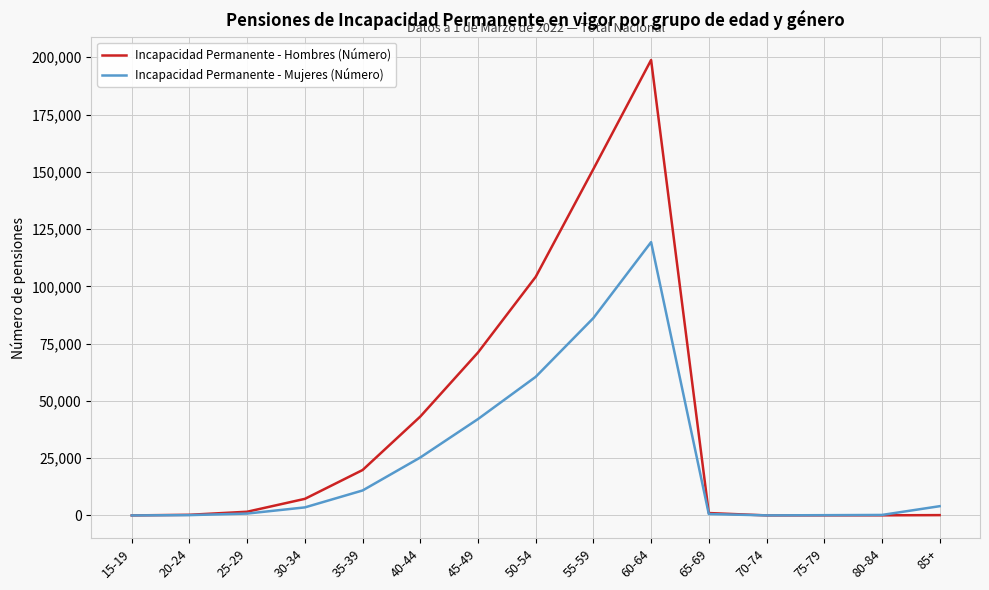

Which series ends up on top after the final intersection of Incapacidad Permanente - Mujeres (Número) and Incapacidad Permanente - Hombres (Número)?

Incapacidad Permanente - Mujeres (Número)